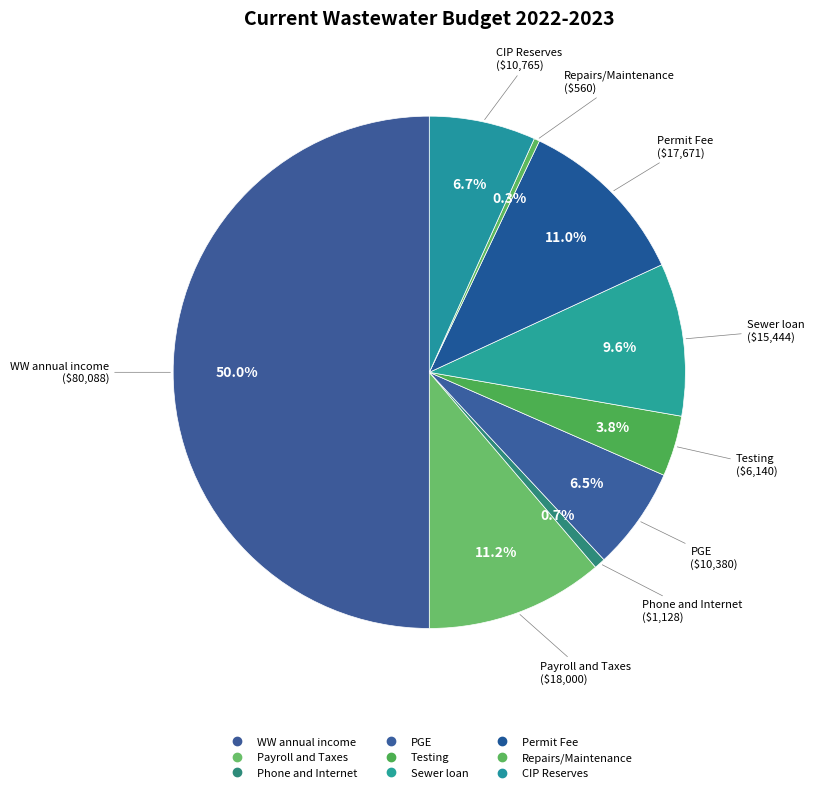

Which slice is the largest?

WW annual income